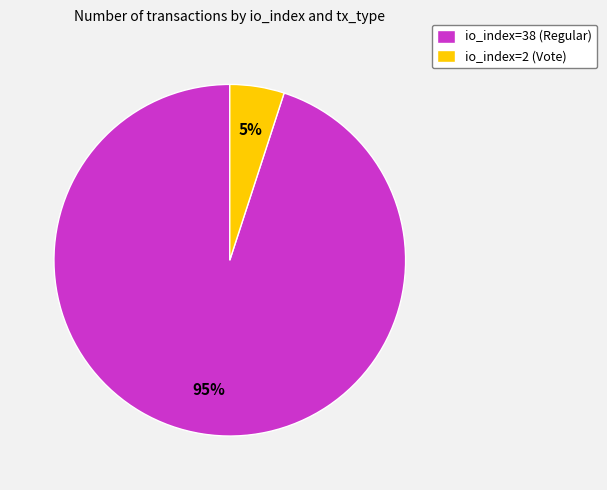

Which category has the biggest portion of the pie?

io_index=38 (Regular)